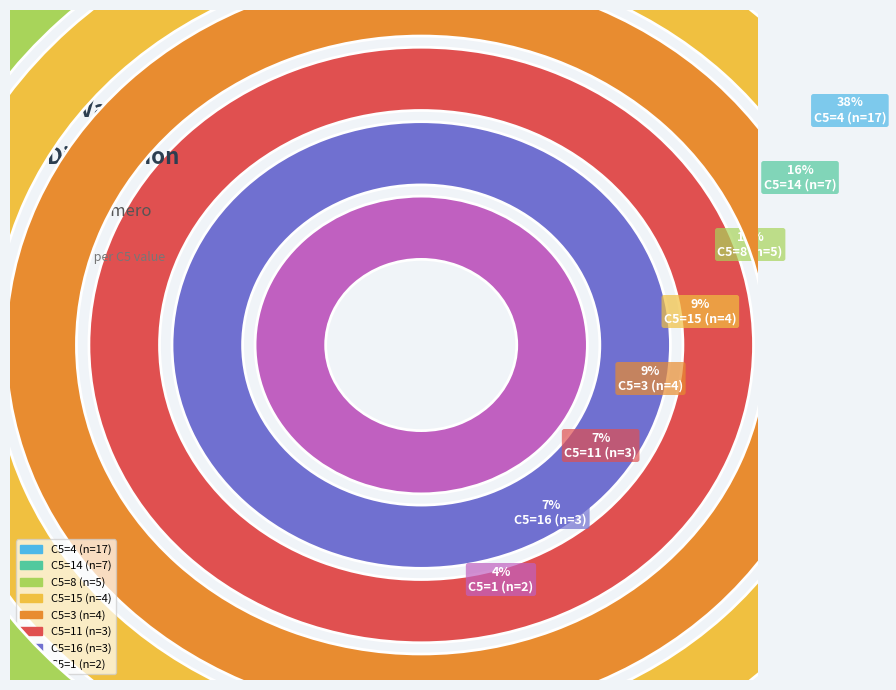

How many slices are in this pie chart?

8